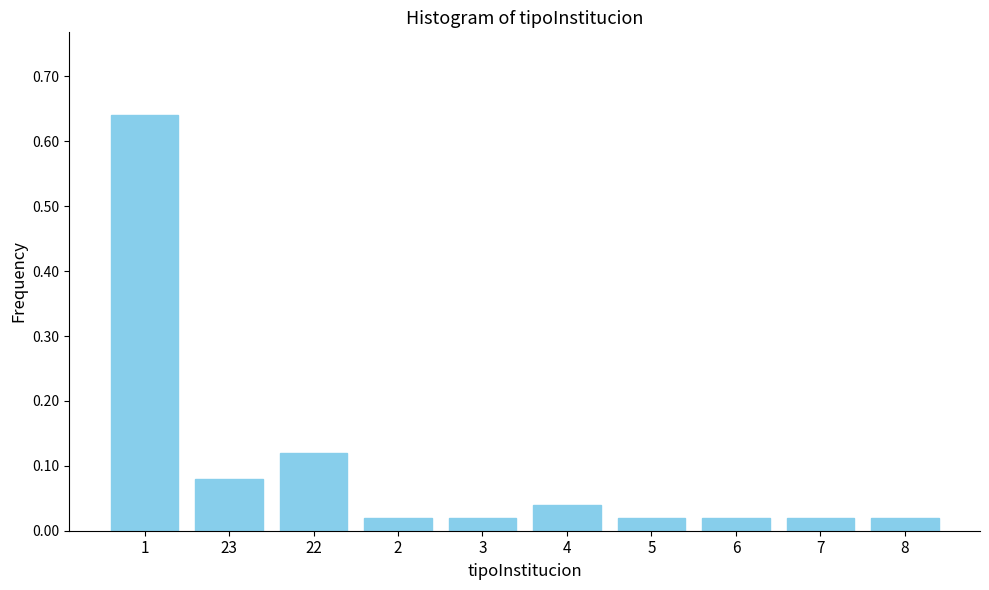

Between 22 and 8, which is larger?

22